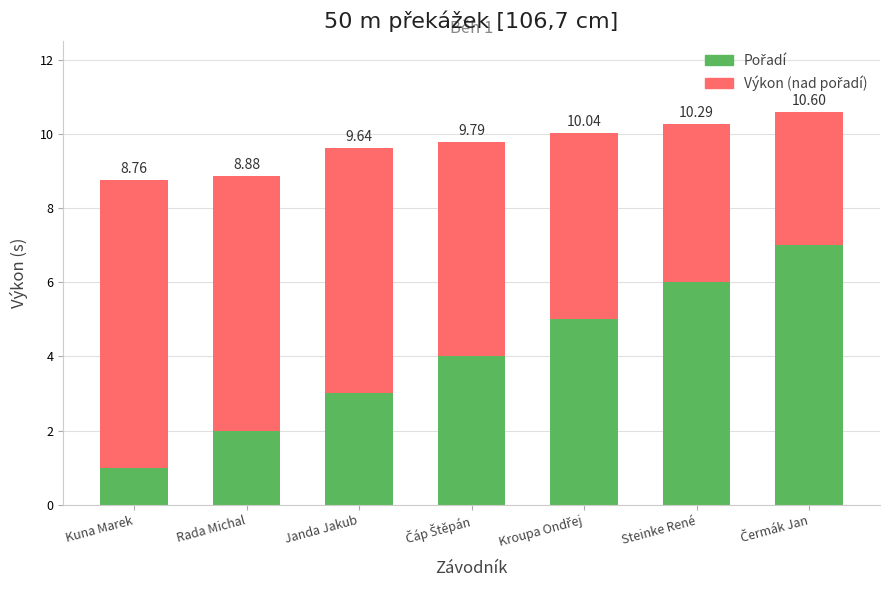

Which has a higher value, Čáp Štěpán or Rada Michal?

Čáp Štěpán